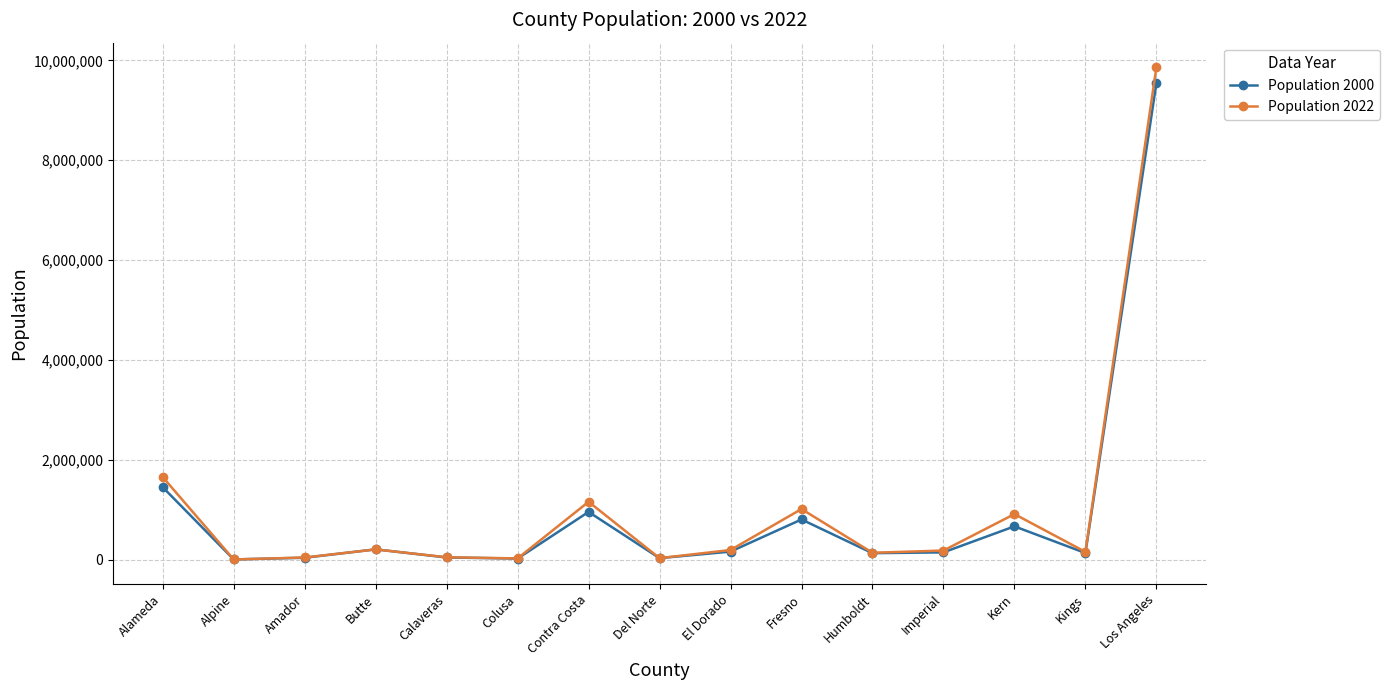

What is the label of the 12th point from the left?

Imperial